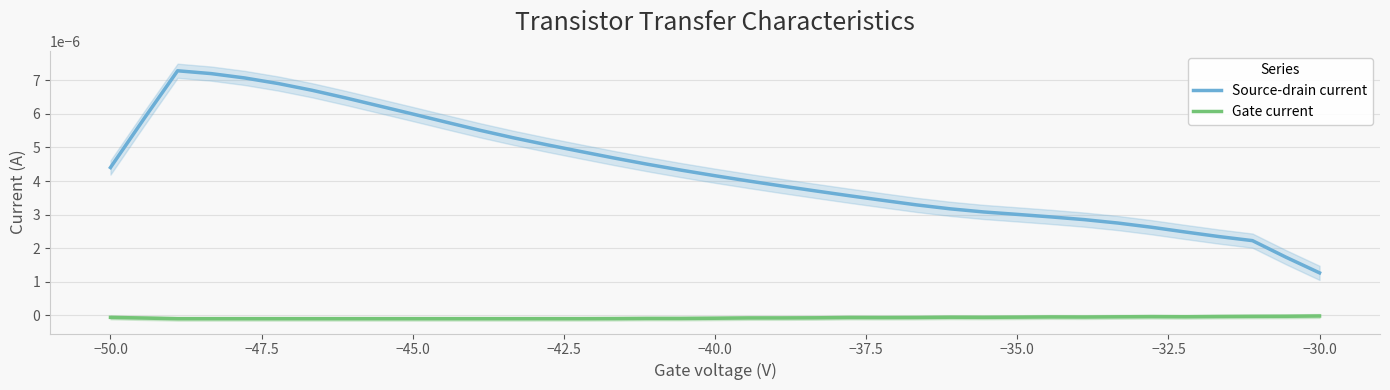

True or false: Gate current and Source-drain current intersect in this chart.

False